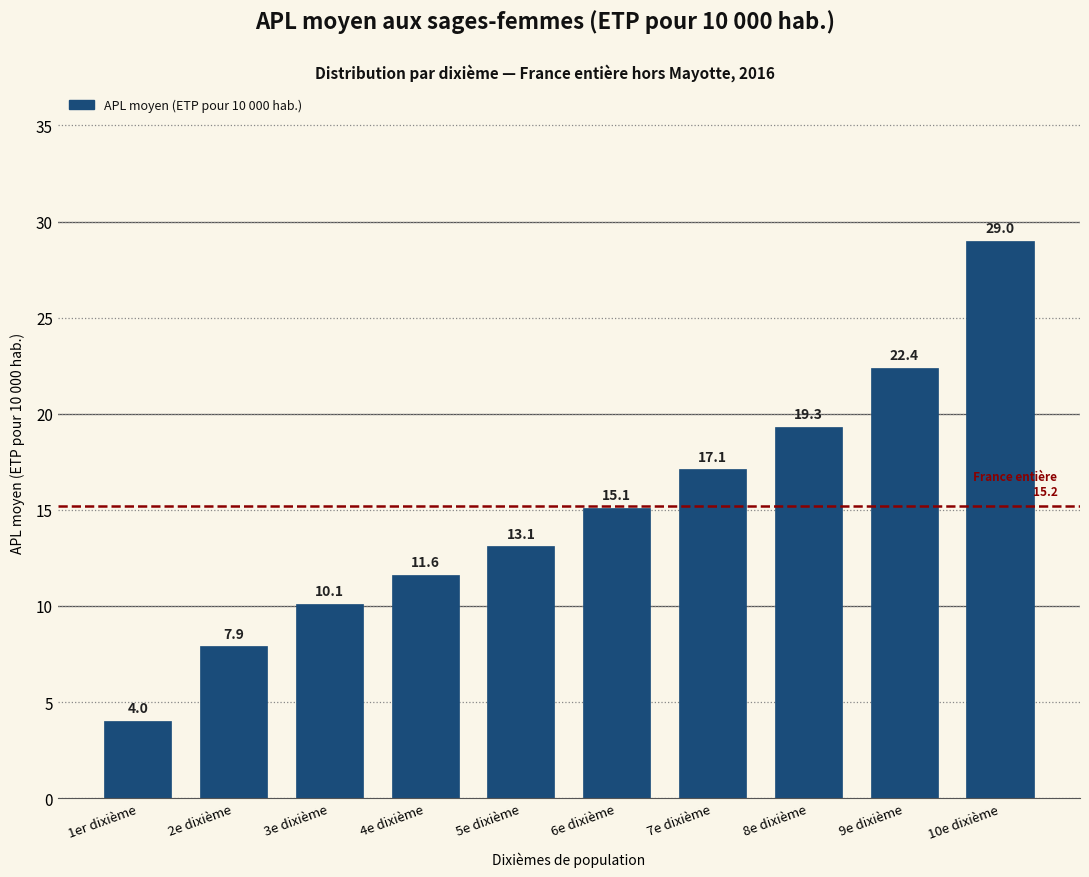

Reading left to right, list all the values displayed in this chart.

1er dixième=4.0	2e dixième=7.9	3e dixième=10.1	4e dixième=11.6	5e dixième=13.1	6e dixième=15.1	7e dixième=17.1	8e dixième=19.3	9e dixième=22.4	10e dixième=29.0